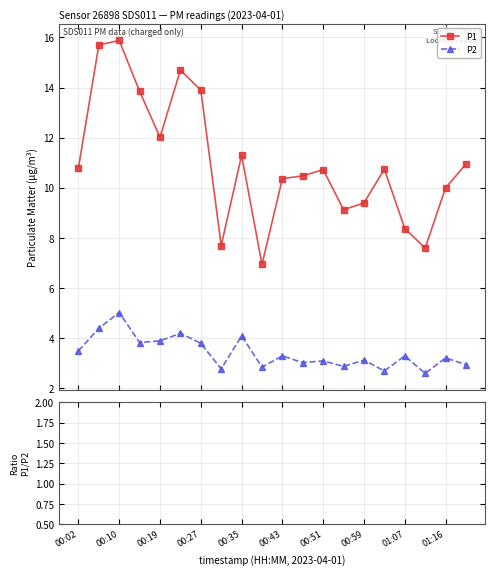

What is the minimum value for P1?

7.0